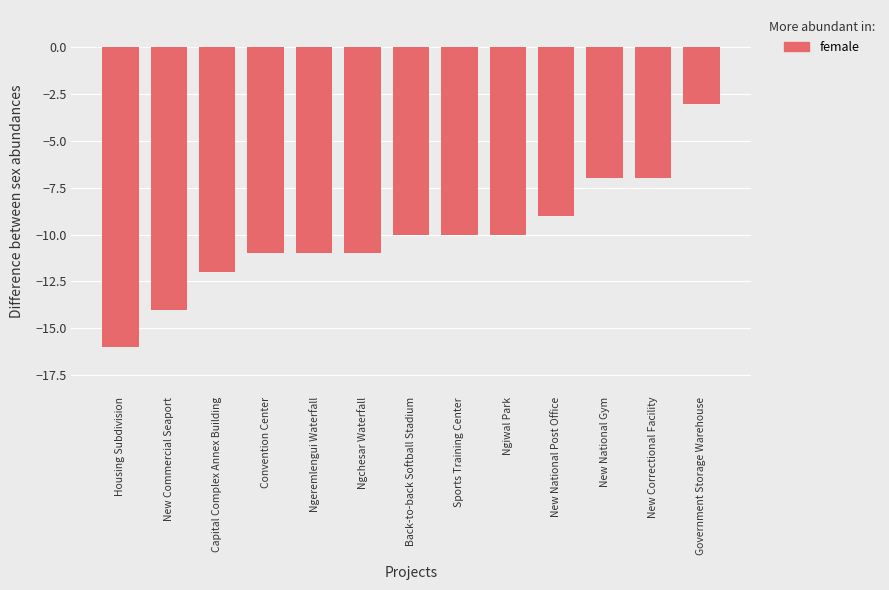

The chart shows a value of -14 at Ngiwal Park. True or false?

False